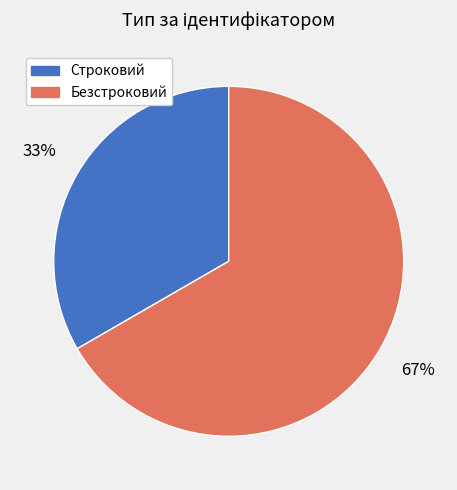

Rank the categories by value from highest to lowest.

Безстроковий, Строковий